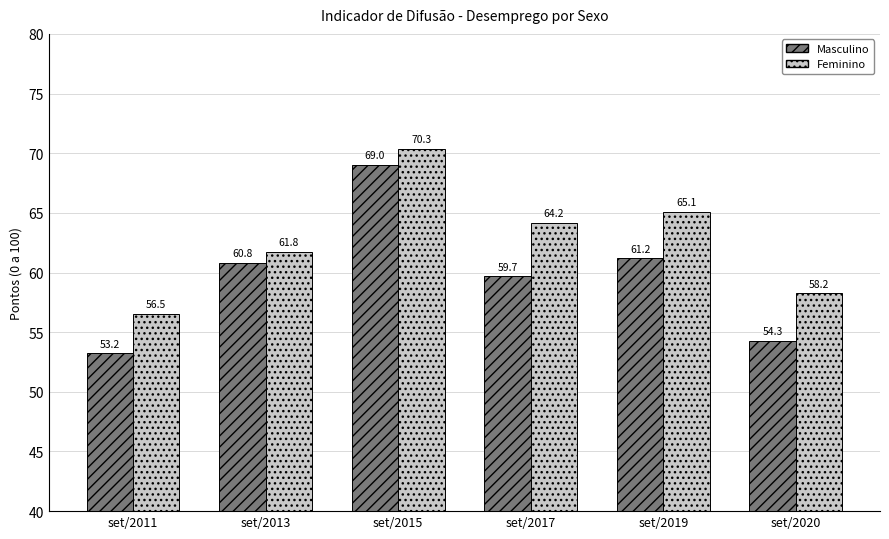

How many series are shown in this chart?

2